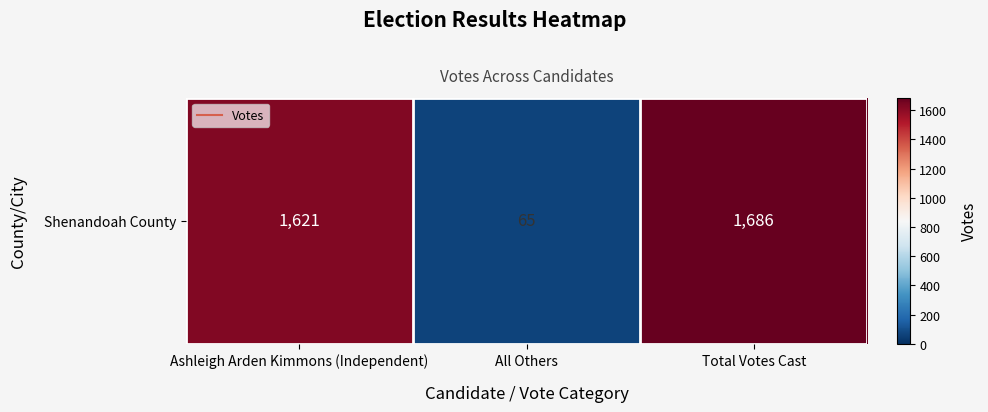

Rank the categories by value from lowest to highest.

All Others, Ashleigh Arden Kimmons (Independent), Total Votes Cast